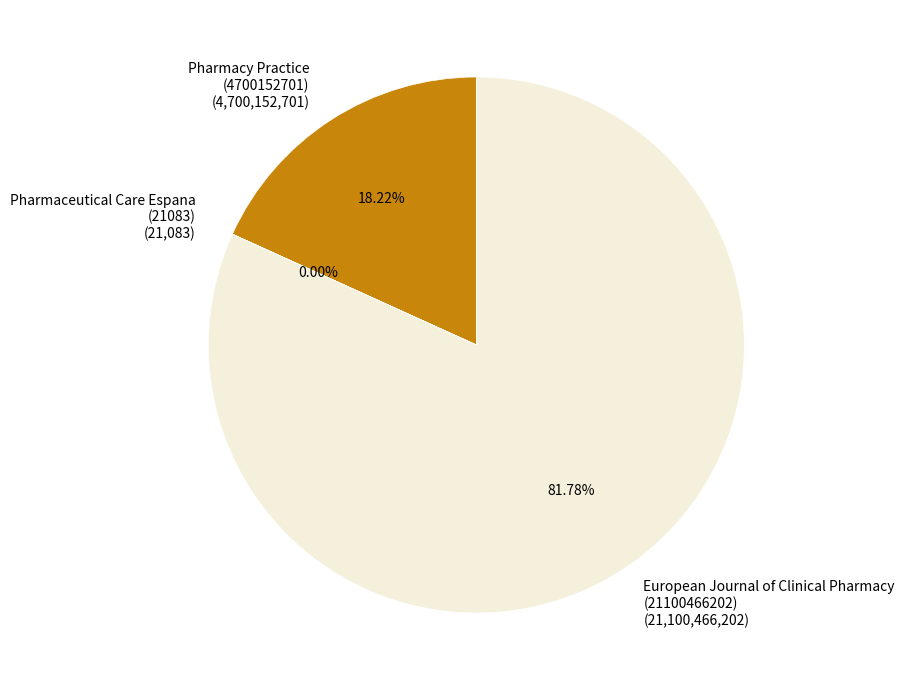

Between Pharmacy Practice (4700152701) and European Journal of Clinical Pharmacy (21100466202), which is larger?

European Journal of Clinical Pharmacy (21100466202)